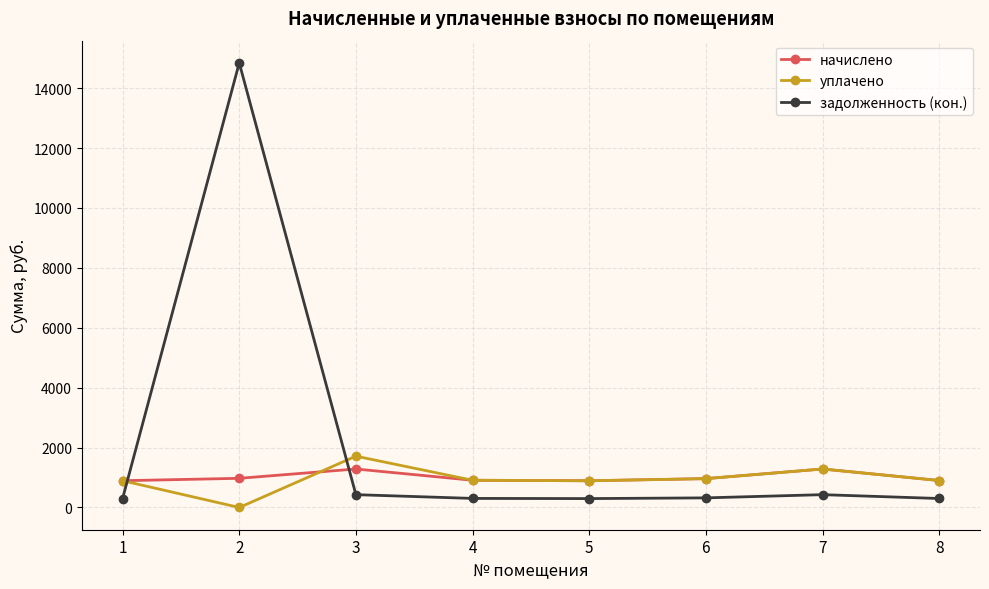

Read the задолженность (кон.) value at 6.

321.1